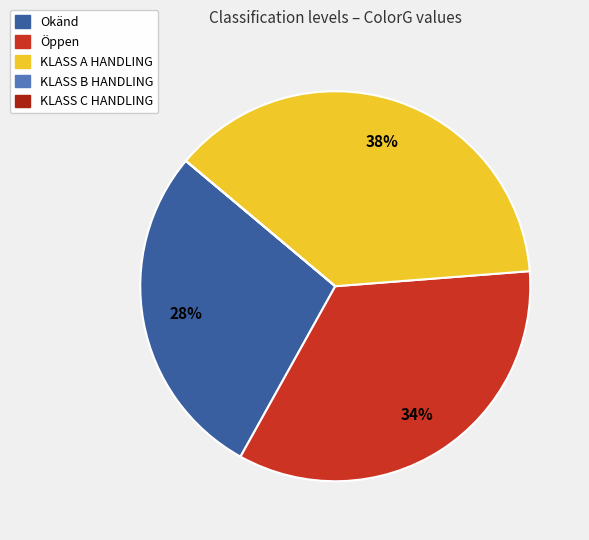

Between KLASS A HANDLING and Öppen, which is larger?

KLASS A HANDLING